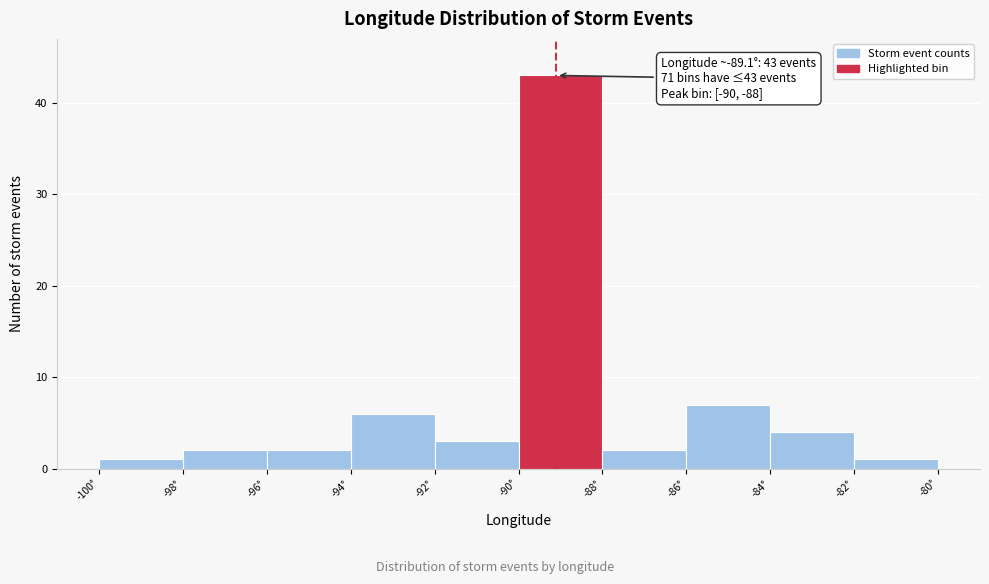

Which range on the x-axis has the tallest bar?

-90 to -88